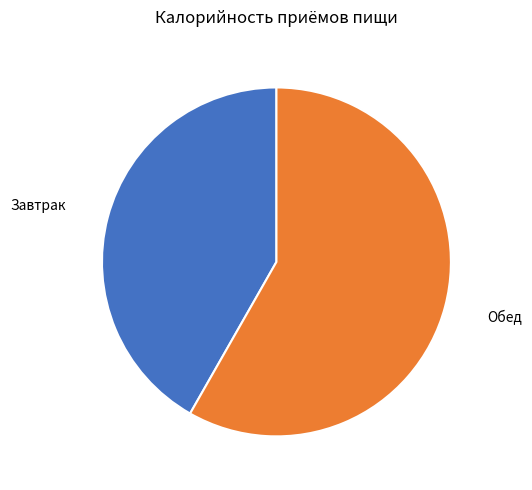

Is there any slice that represents more than half of the pie?

Yes